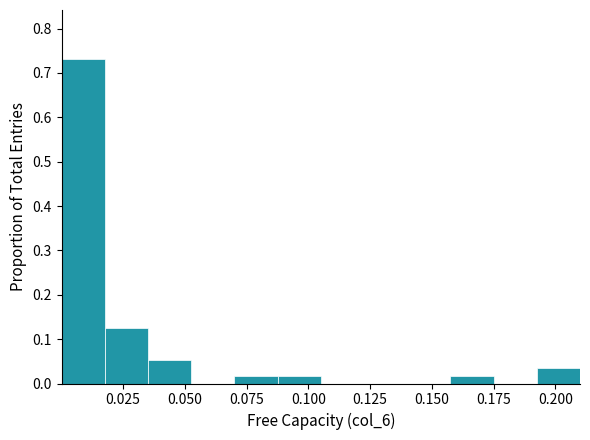

Around what value on the x-axis is the tallest bar? Give the approximate position of its centre, as read against the axis.

0.010